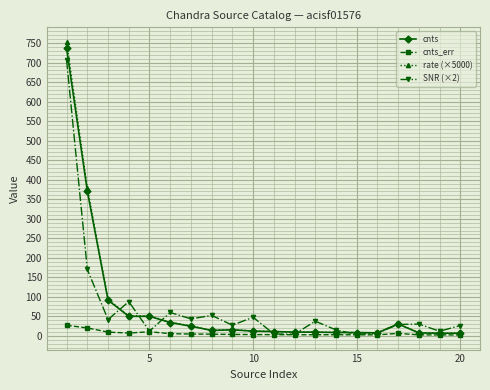

What is the difference between the second highest and second lowest values in the SNR (×2) series?

165.6